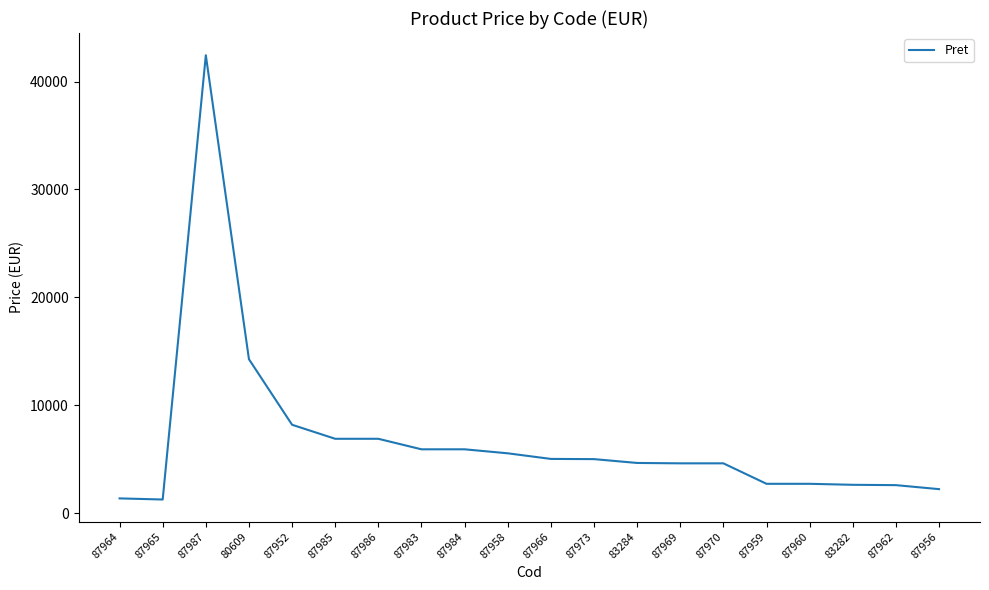

What is the minimum value shown in the chart?

1261.0